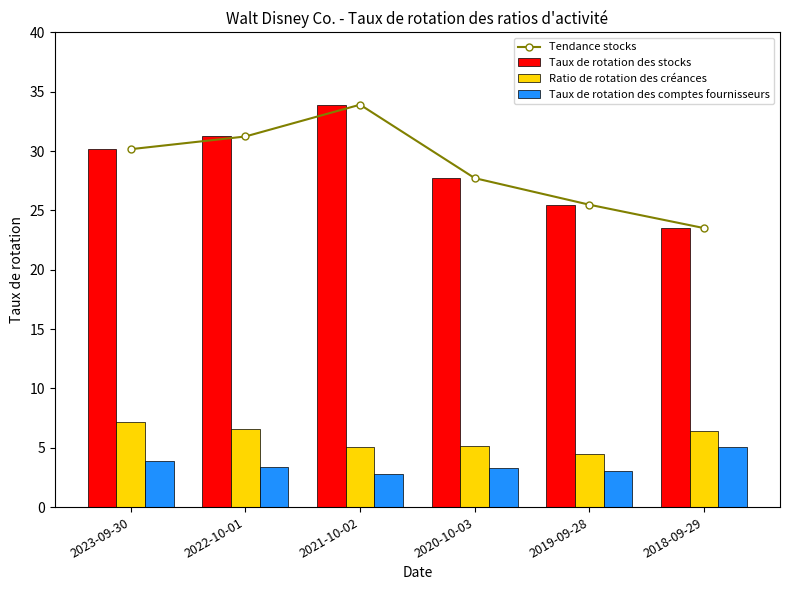

Rank the series by their maximum value, from highest to lowest.

Tendance stocks, Taux de rotation des stocks, Ratio de rotation des créances, Taux de rotation des comptes fournisseurs